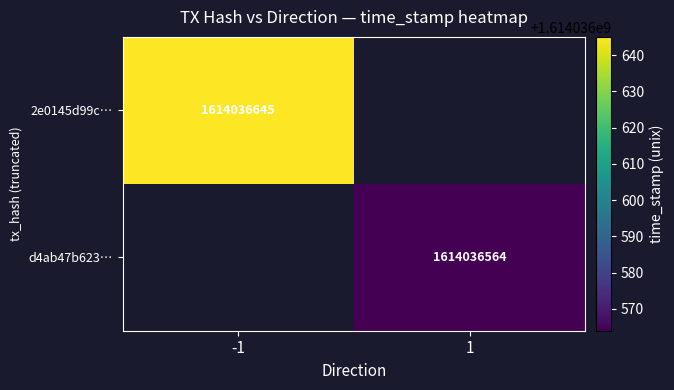

At time_stamp, list the series in order from smallest to largest.

d4ab47b62340d673a351e6e01ade94f4e8b2a7a, 2e0145d99c40124cccab022685ef7ca289fe8ee